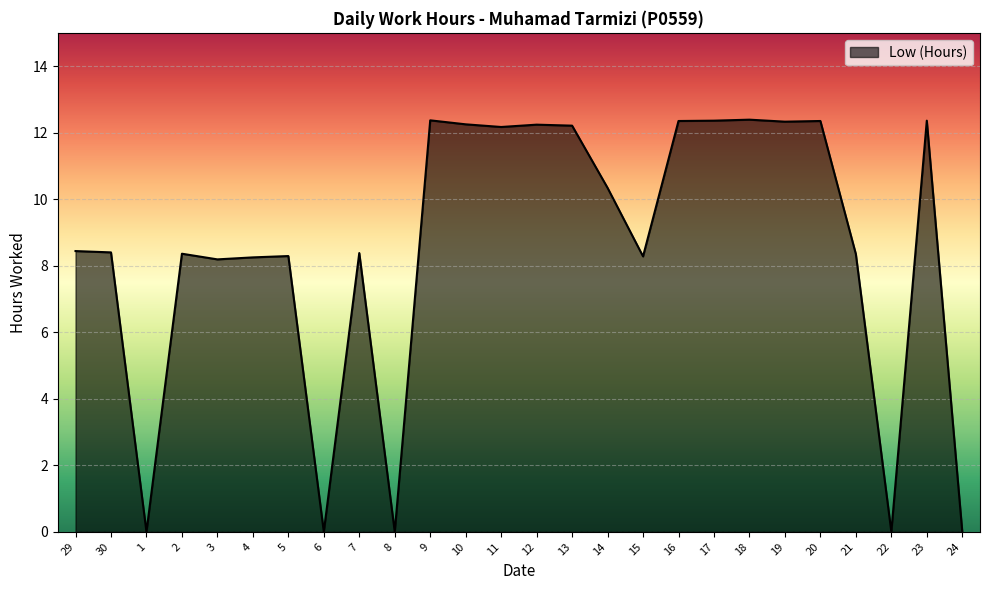

The value at 19 is 5.9. True or false?

False